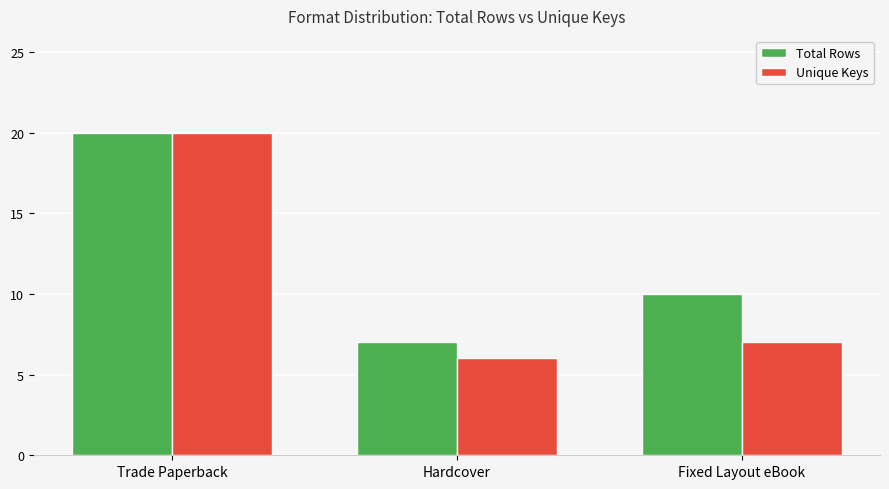

What is the spread (max minus min) of values at Fixed Layout eBook?

3